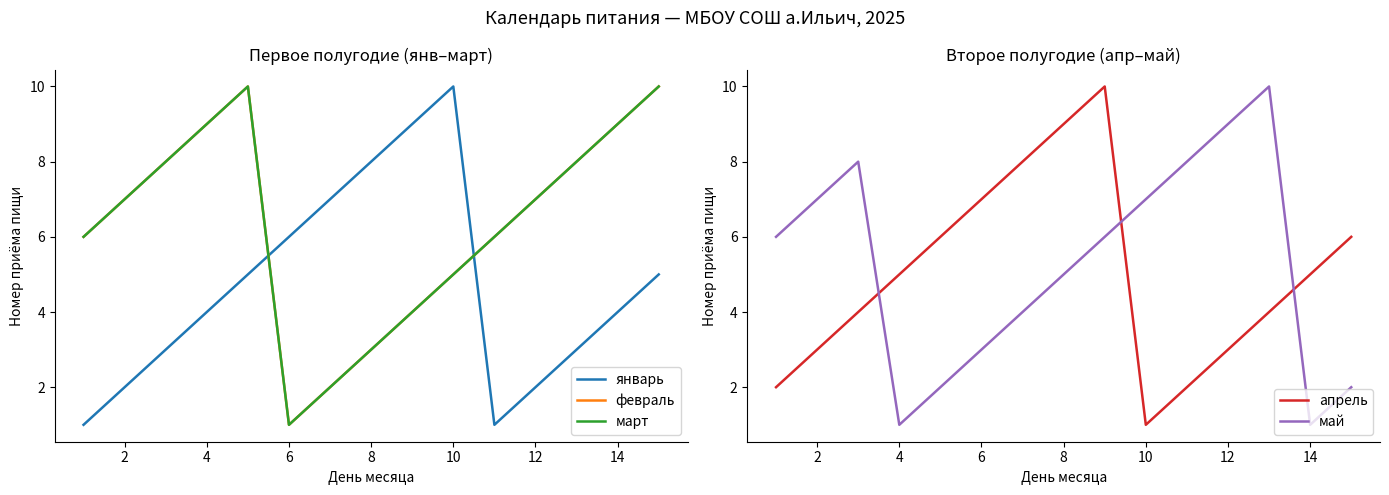

The value of январь at 12 is 11. True or false?

False